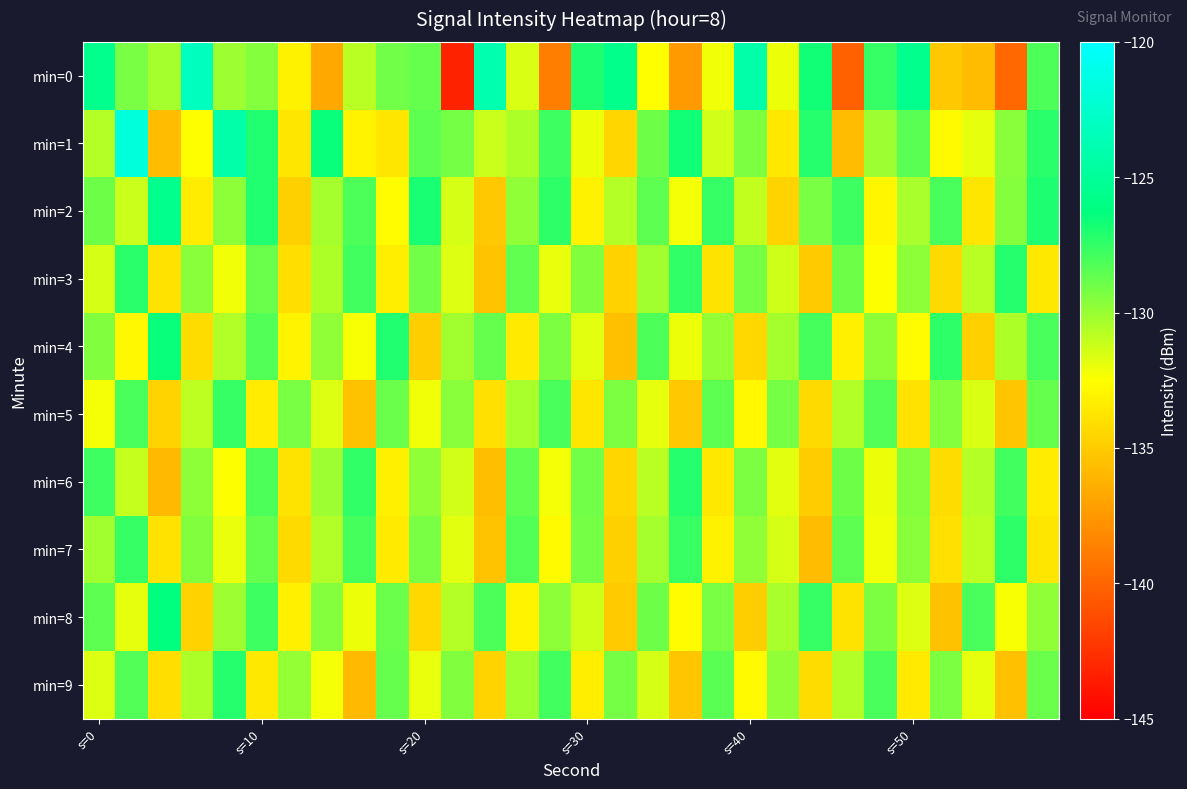

Which series has the widest spread of values?

min=0